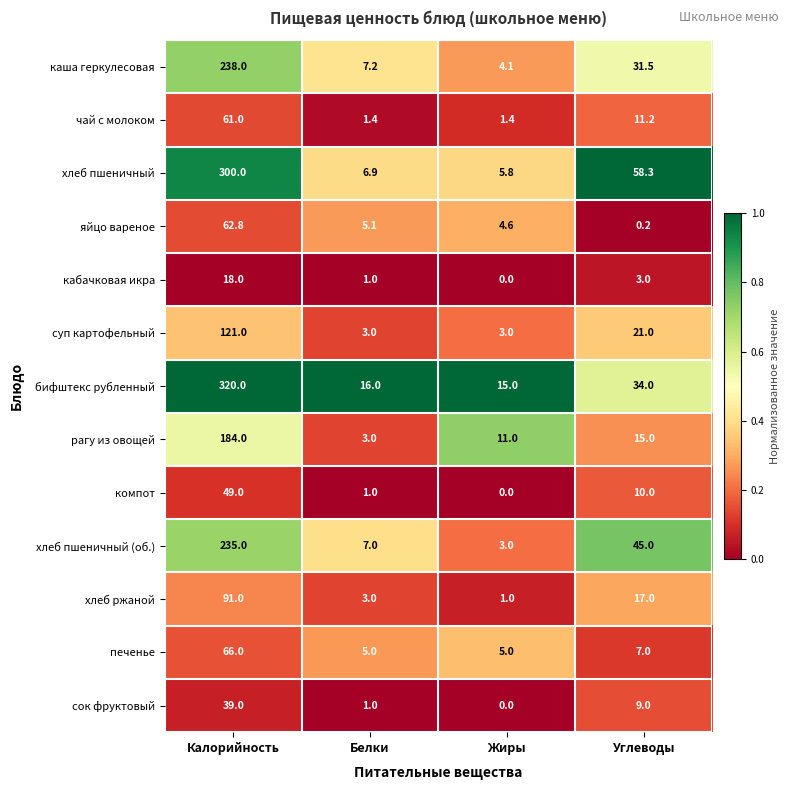

What is the difference between the хлеб пшеничный (об.) values at Углеводы and Жиры?

42.0